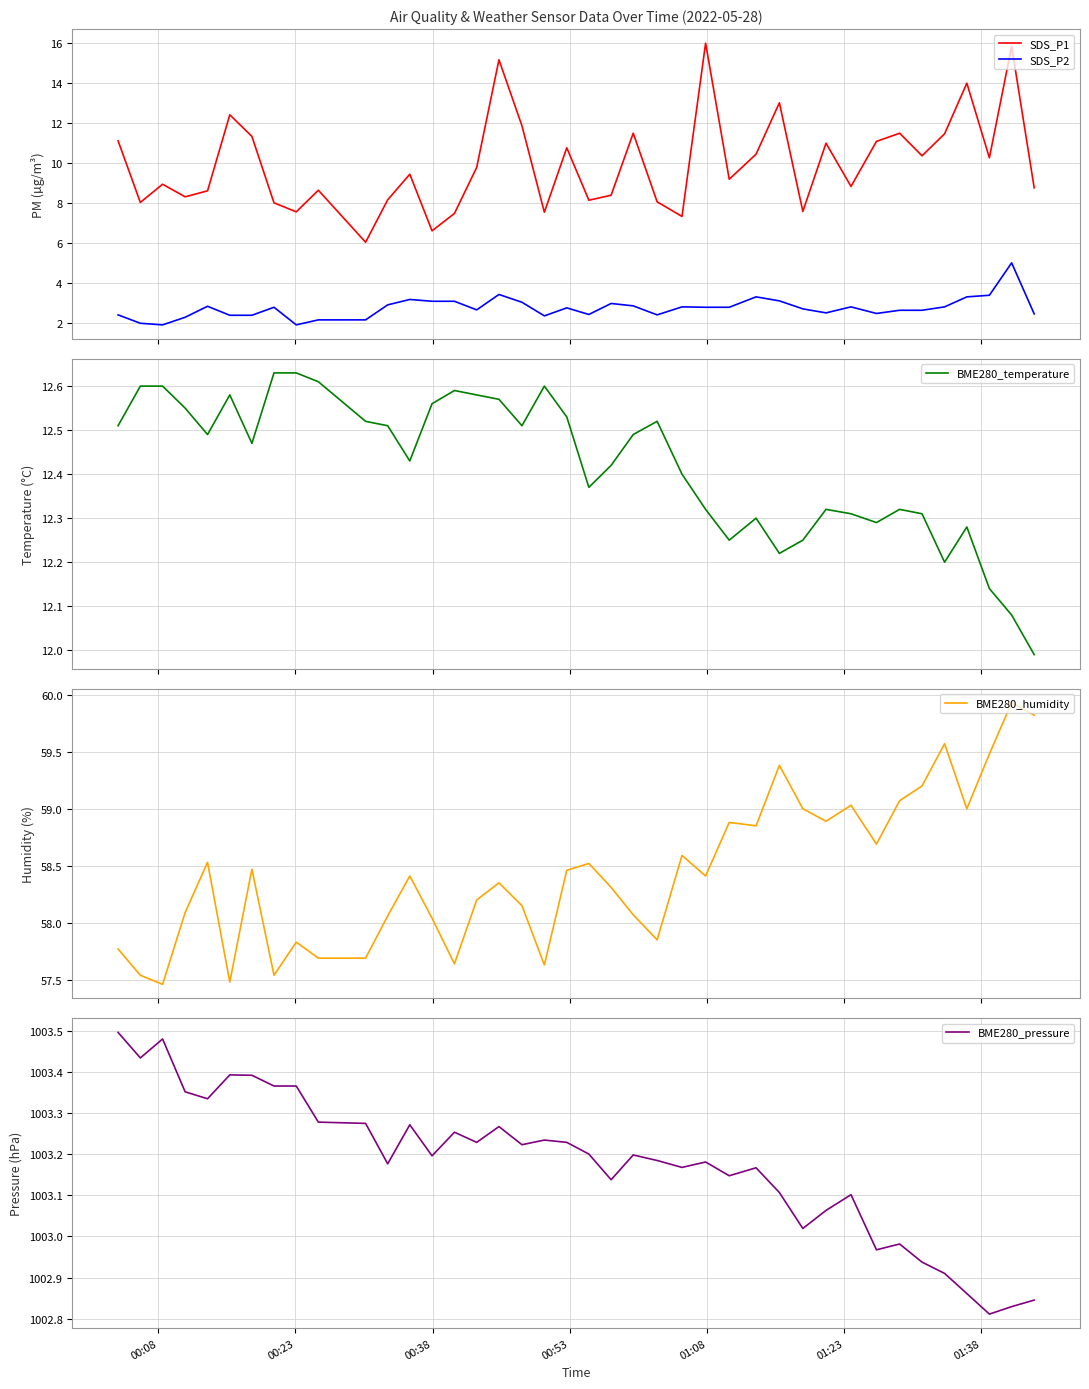

What is the lowest value of the SDS_P2 series?

1.9